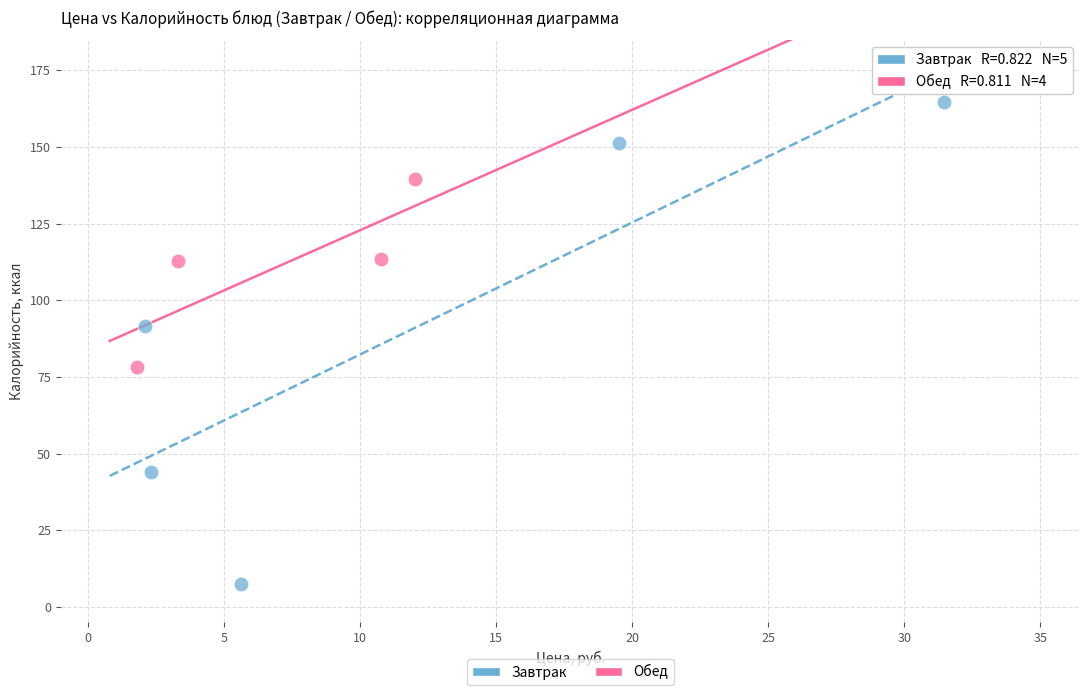

Which series reaches the minimum Y coordinate?

Завтрак